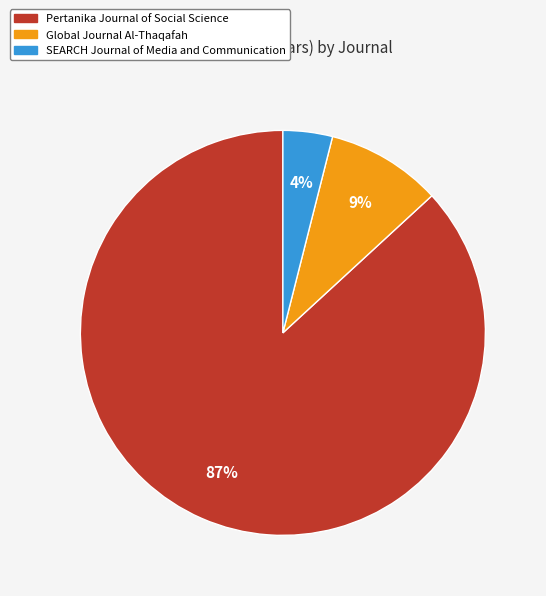

The Global Journal Al-Thaqafah slice represents 19% of the pie. True or false?

False